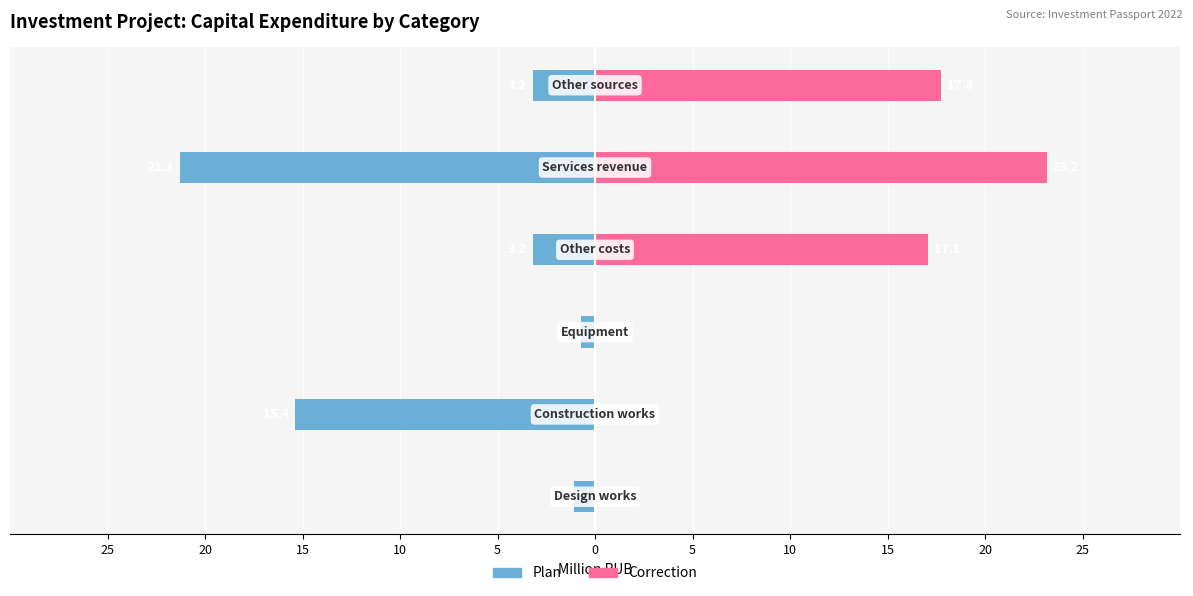

Reading left to right, list all the values displayed in this chart.

Plan: 25=-1.1	20=-15.4	15=-0.7	10=-3.2	5=-21.3	0=-3.2
Correction: 25=0.0	20=0.0	15=0.0	10=17.1	5=23.2	0=17.8